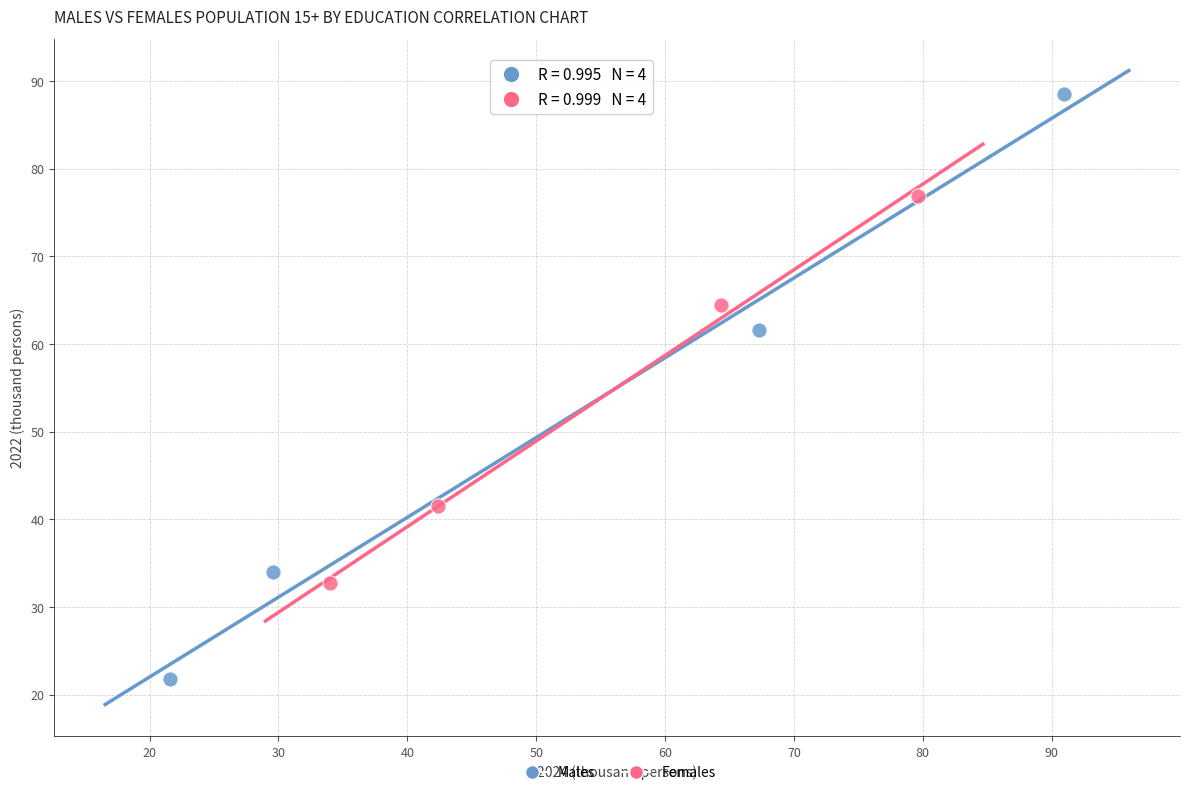

What are all the series names shown in the legend?

Males, Females